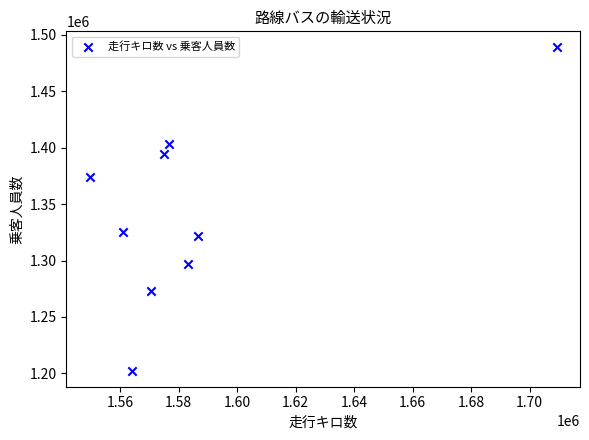

What is the average X value?

1586224